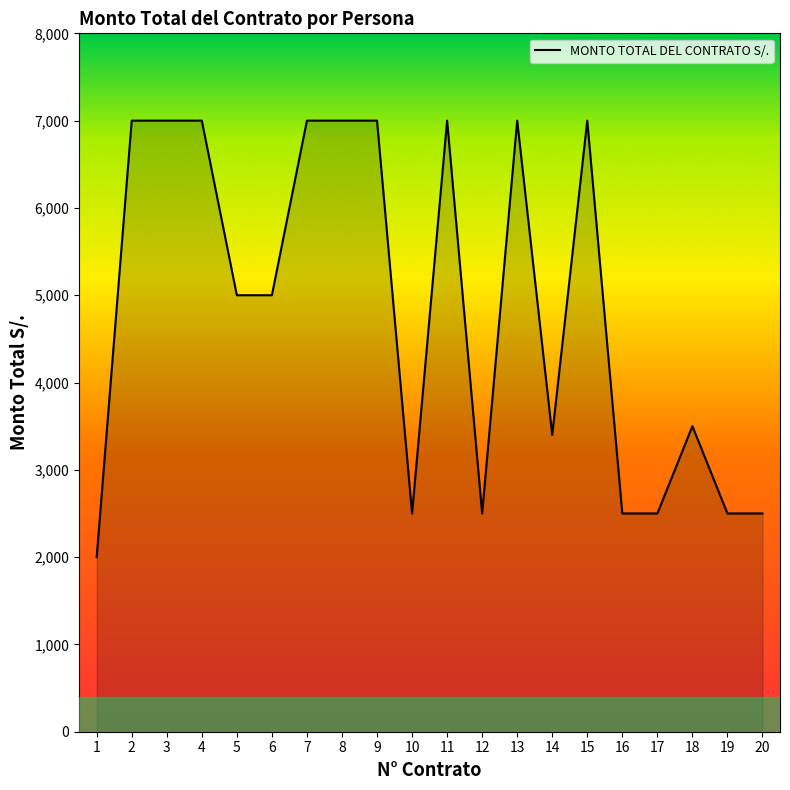

Approximately how many times larger is the value at 4 compared to 16?

2.8